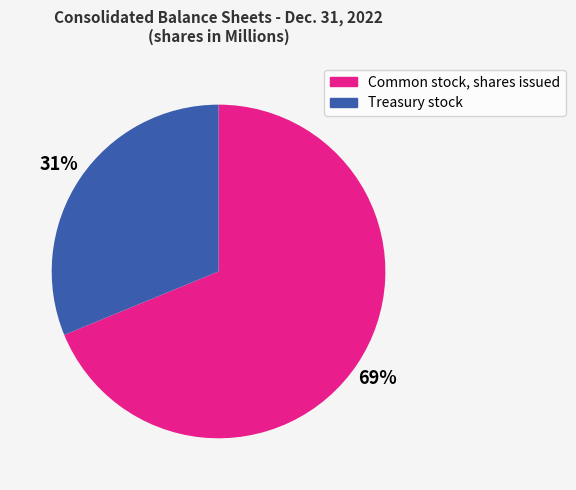

Is Treasury stock the majority of the pie?

No